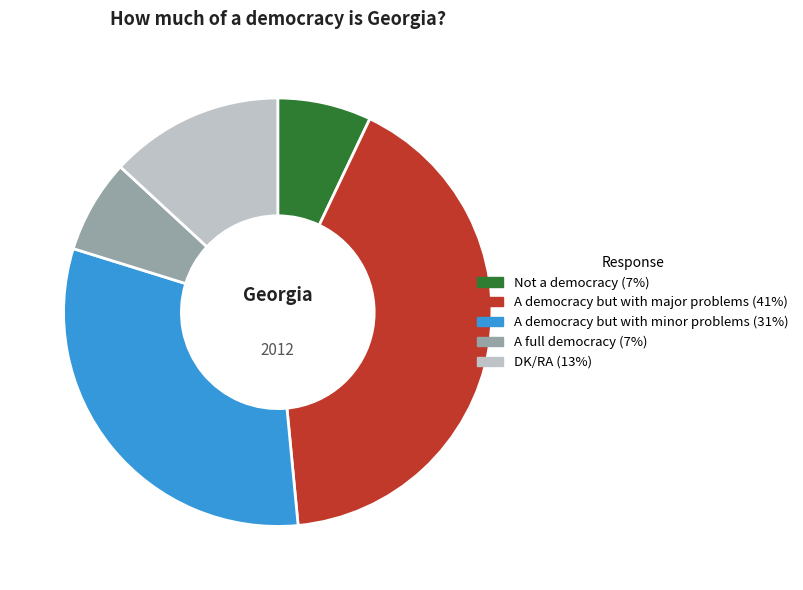

Does A full democracy account for over 50% of the chart?

No